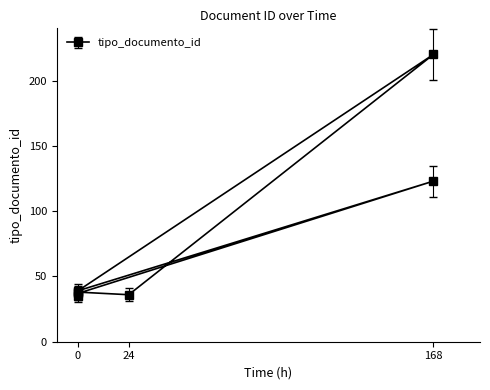

Is this an area chart (filled region under the line)?

No